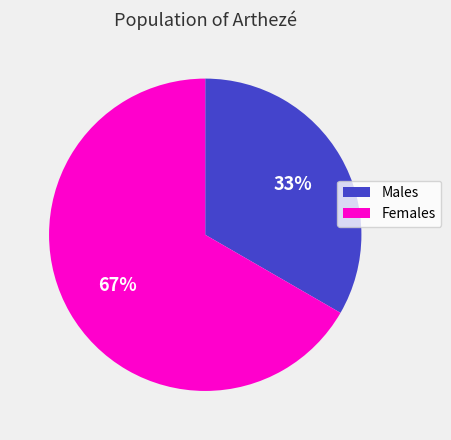

How many segments does this pie chart have?

2